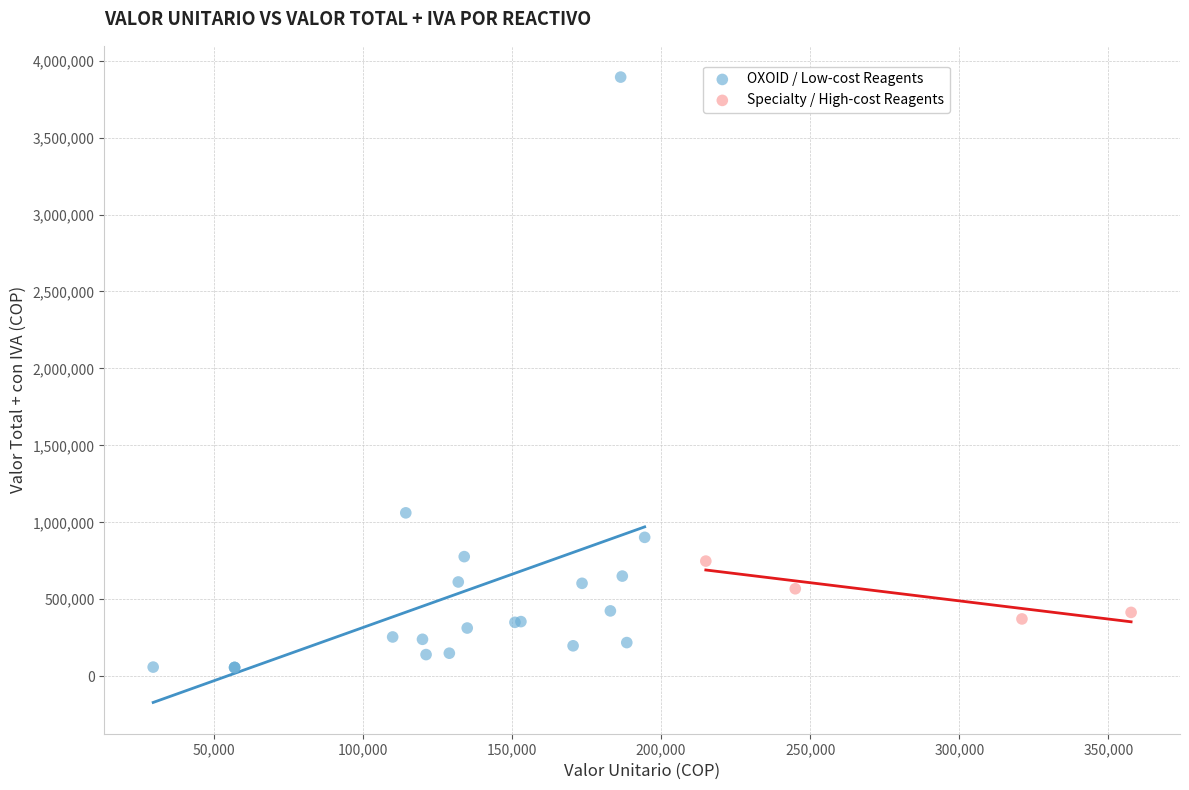

Which series reaches the minimum Y coordinate?

OXOID / Low-cost Reagents